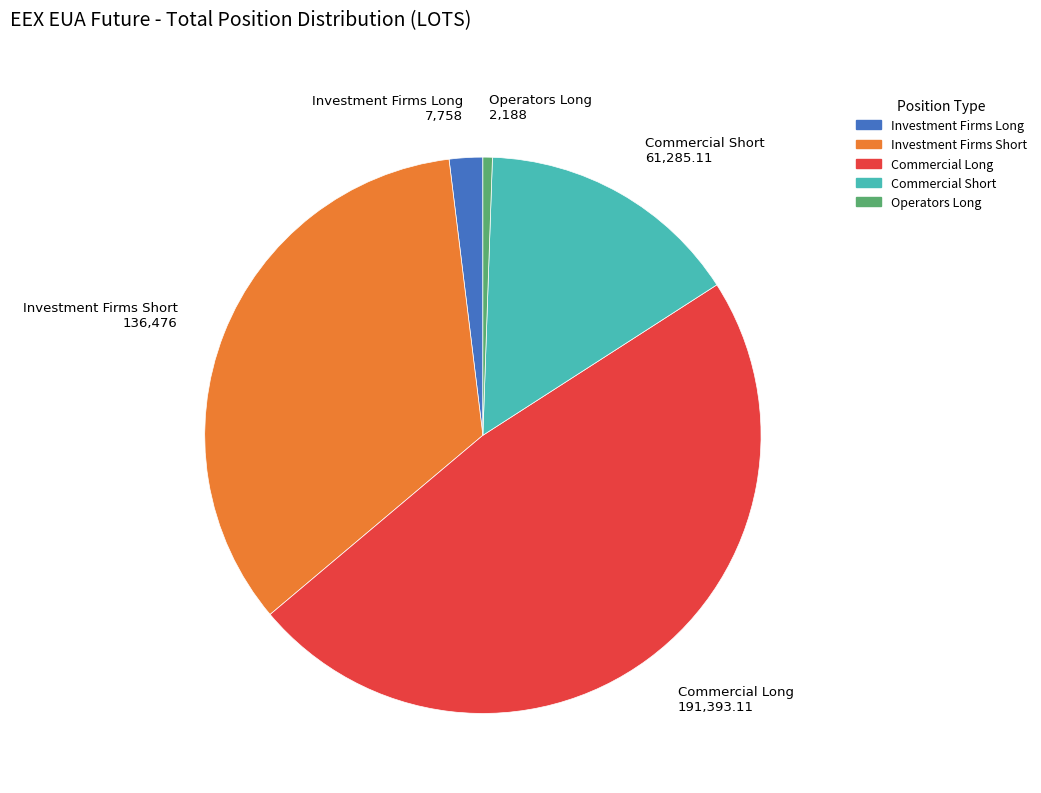

How many segments does this pie chart have?

5